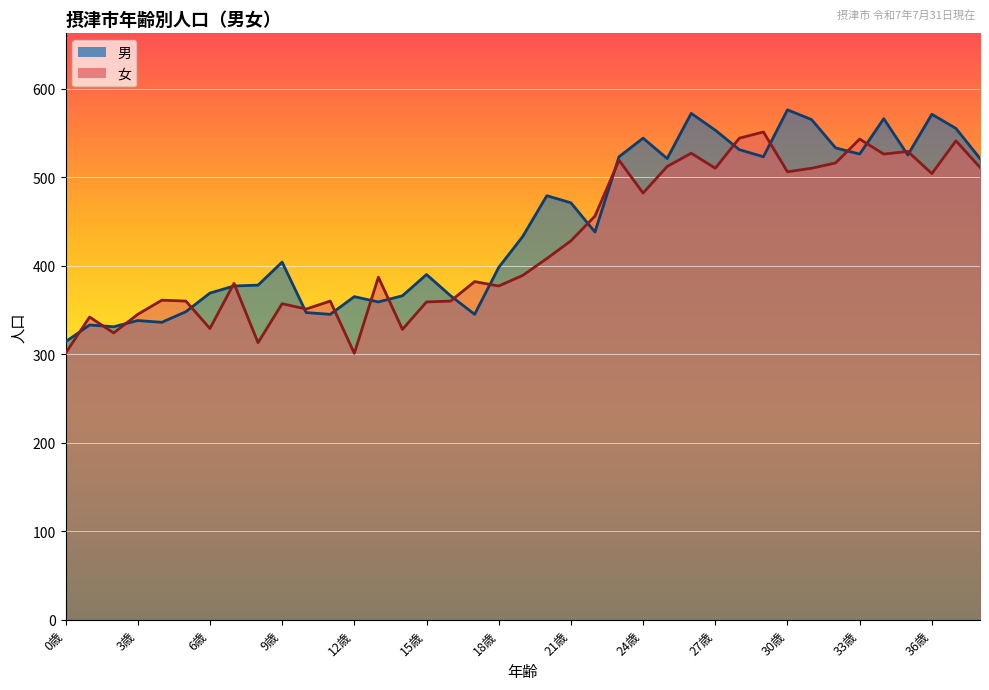

Reading left to right, list all the values displayed in this chart.

男: 0歳=314	1歳=333	2歳=331	3歳=338	4歳=336	5歳=348	6歳=369	7歳=377	8歳=378	9歳=404	10歳=347	11歳=345	12歳=365	13歳=359	14歳=366	15歳=390	16歳=366	17歳=345	18歳=398	19歳=433	20歳=479	21歳=471	22歳=438	23歳=523	24歳=544	25歳=521	26歳=572	27歳=553	28歳=531	29歳=523	30歳=576	31歳=565	32歳=533	33歳=526	34歳=566	35歳=525	36歳=571	37歳=555	38歳=521
女: 0歳=301	1歳=342	2歳=324	3歳=345	4歳=361	5歳=360	6歳=329	7歳=380	8歳=313	9歳=357	10歳=351	11歳=360	12歳=301	13歳=387	14歳=328	15歳=359	16歳=360	17歳=382	18歳=377	19歳=389	20歳=408	21歳=428	22歳=456	23歳=519	24歳=482	25歳=512	26歳=527	27歳=510	28歳=544	29歳=551	30歳=506	31歳=510	32歳=516	33歳=543	34歳=526	35歳=529	36歳=504	37歳=541	38歳=511